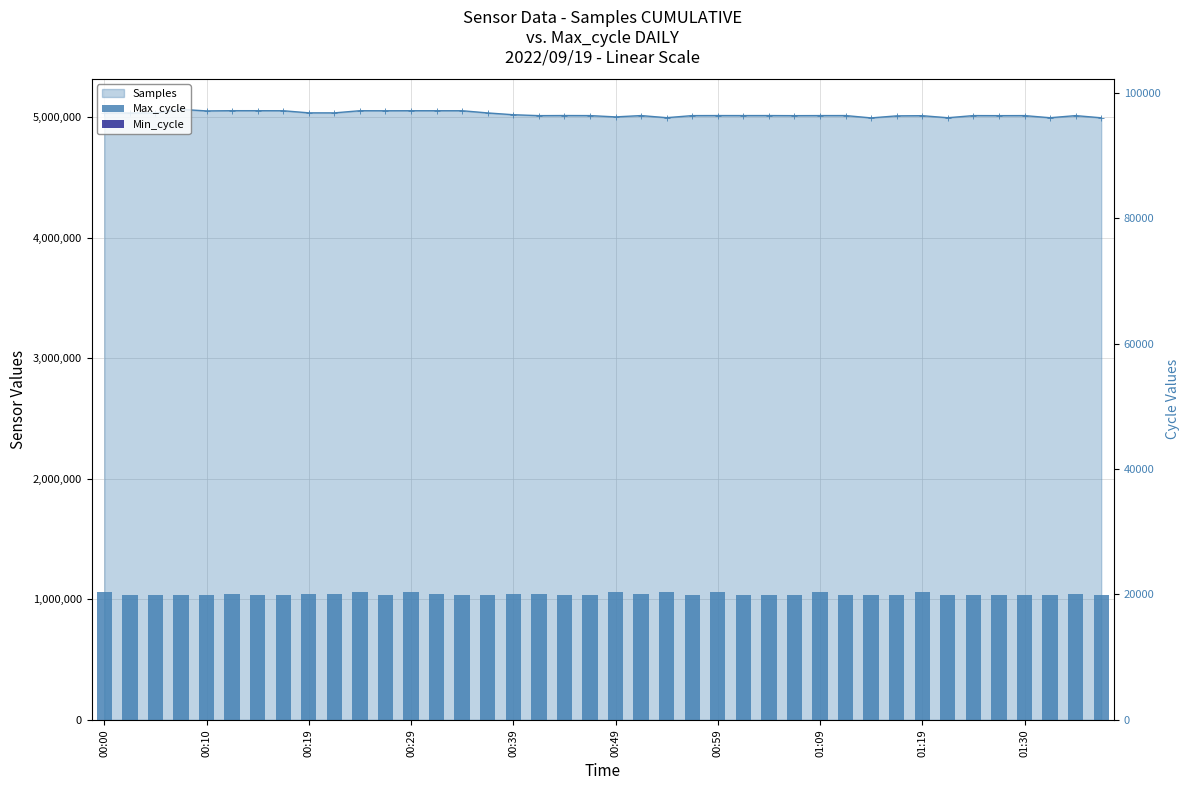

Where is Max_cycle nearest to the value 20182?

13